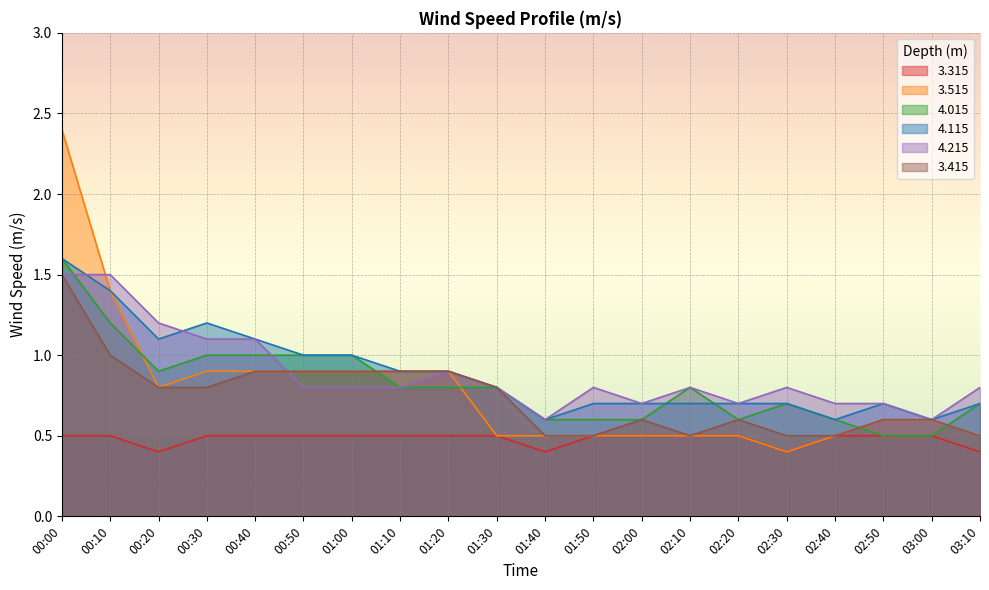

What is the sum of all 4.015 values?

16.3